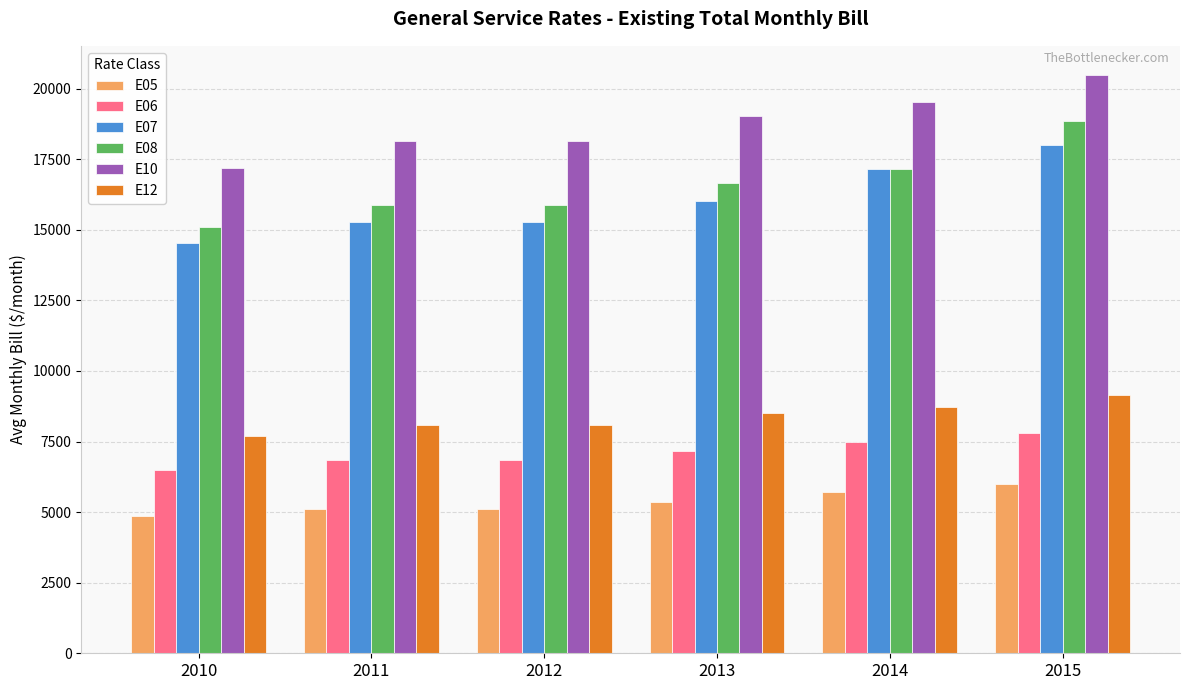

Which series has the largest range (max minus min)?

E08